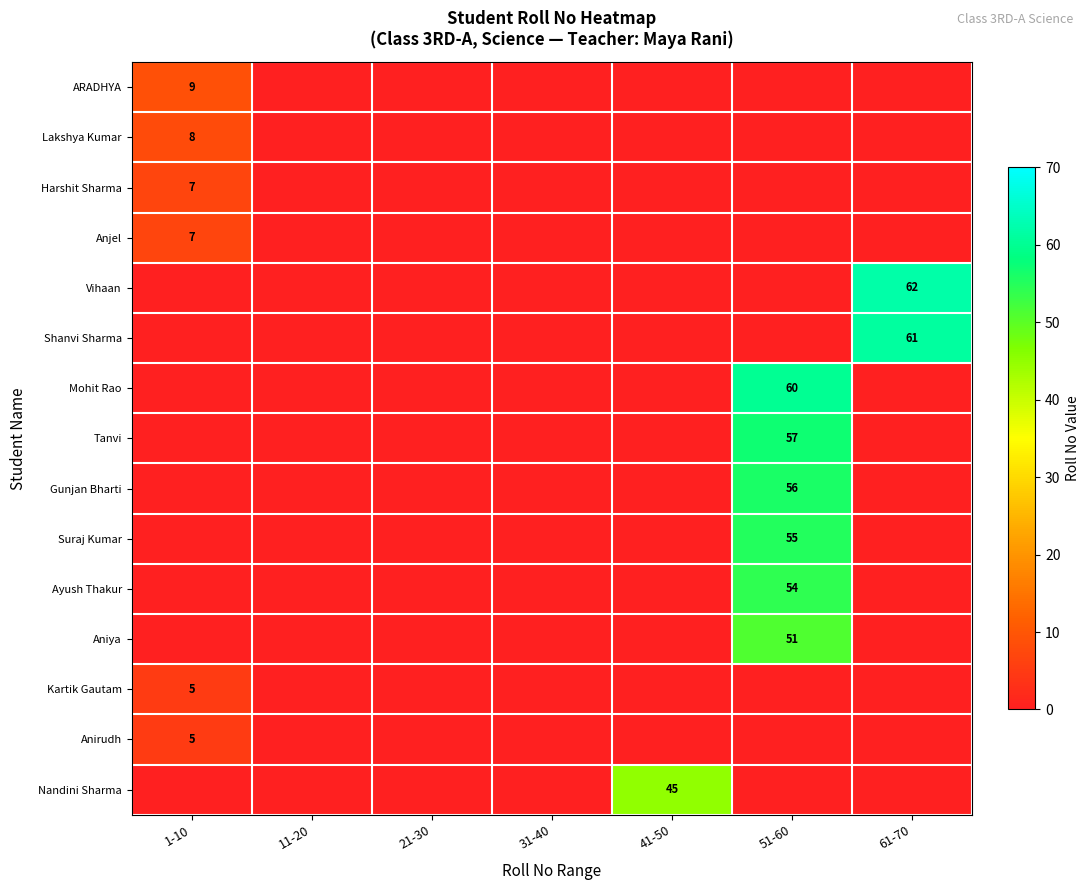

True or false: Anirudh has a value of 5 at 1-10.

True